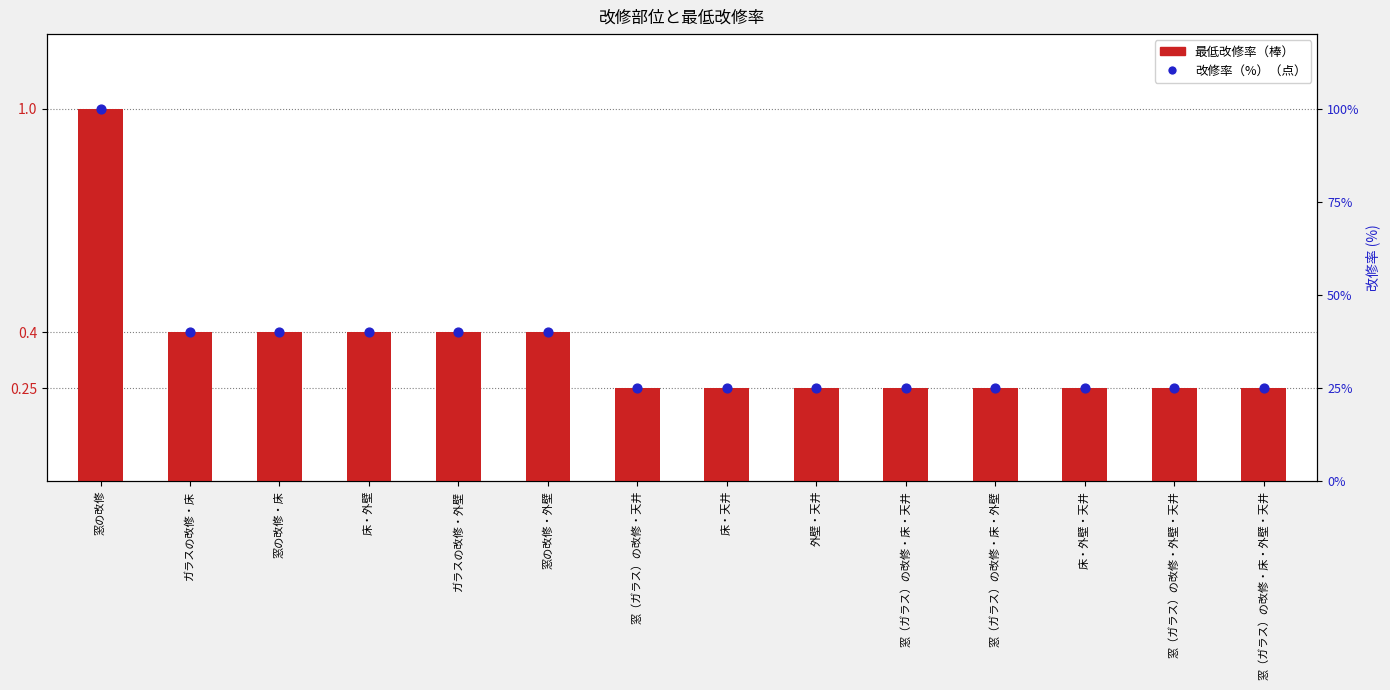

Which series reaches the minimum Y coordinate?

最低改修率